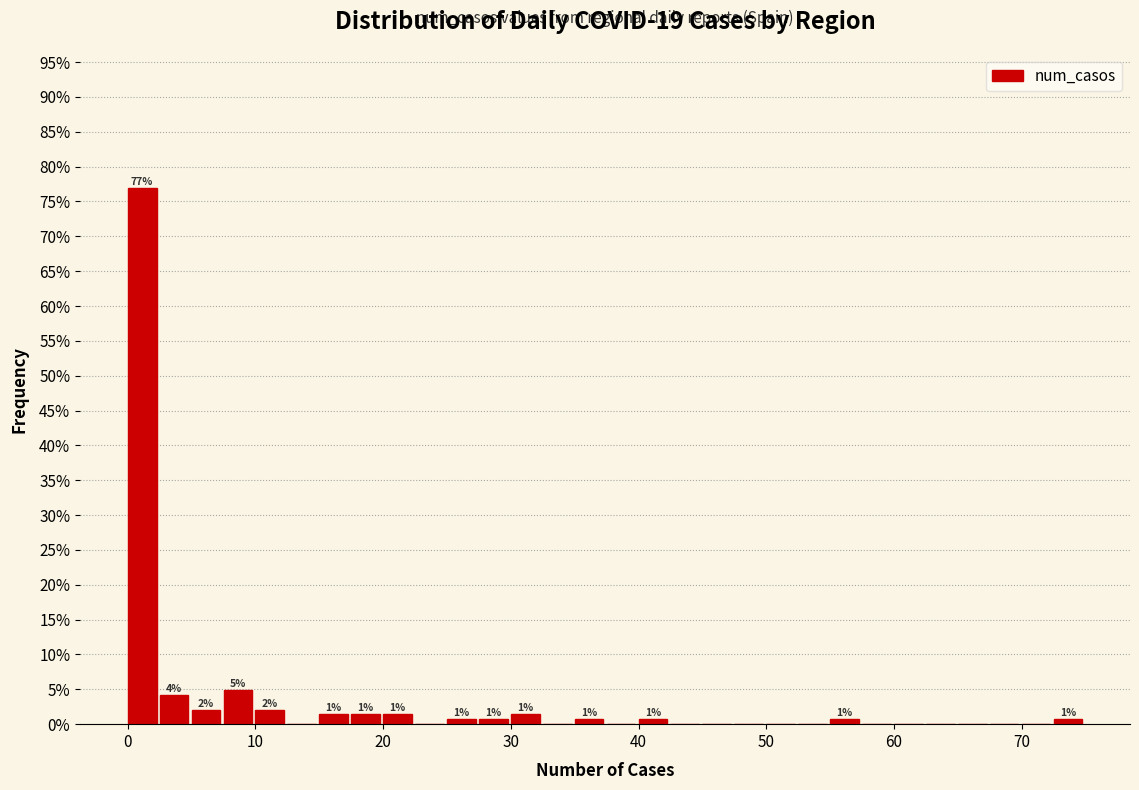

Around what value on the x-axis is the tallest bar? Give the approximate position of its centre, as read against the axis.

1